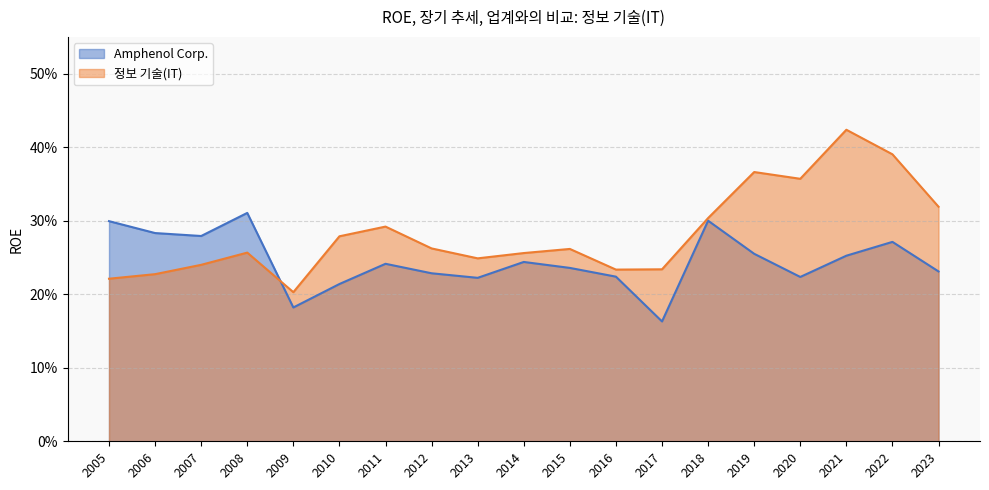

Rank the categories by 정보 기술(IT) value from lowest to highest.

2009, 2005, 2006, 2016, 2017, 2007, 2013, 2014, 2008, 2015, 2012, 2010, 2011, 2018, 2023, 2020, 2019, 2022, 2021